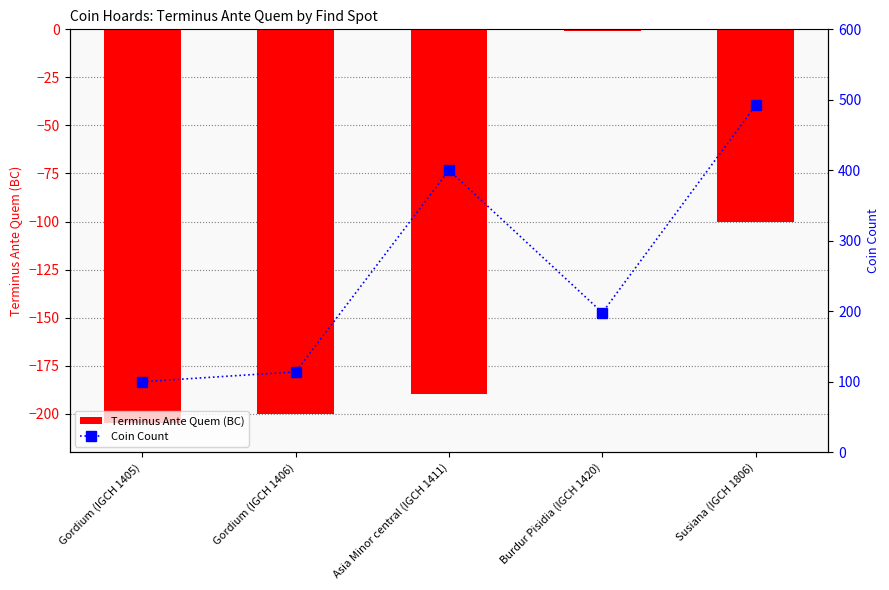

Does the chart contain stacked bars?

No